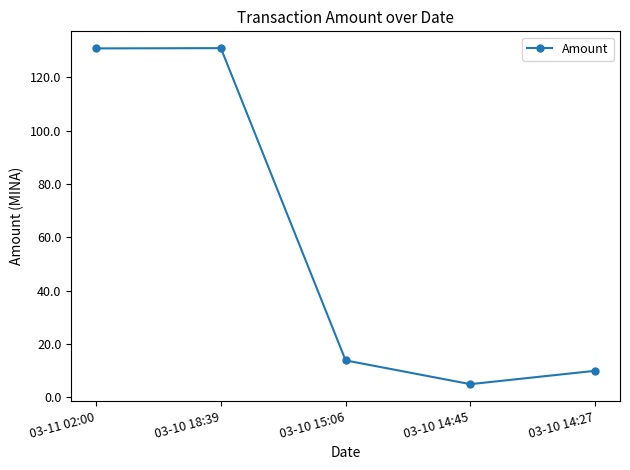

Count the number of data series in this chart.

1